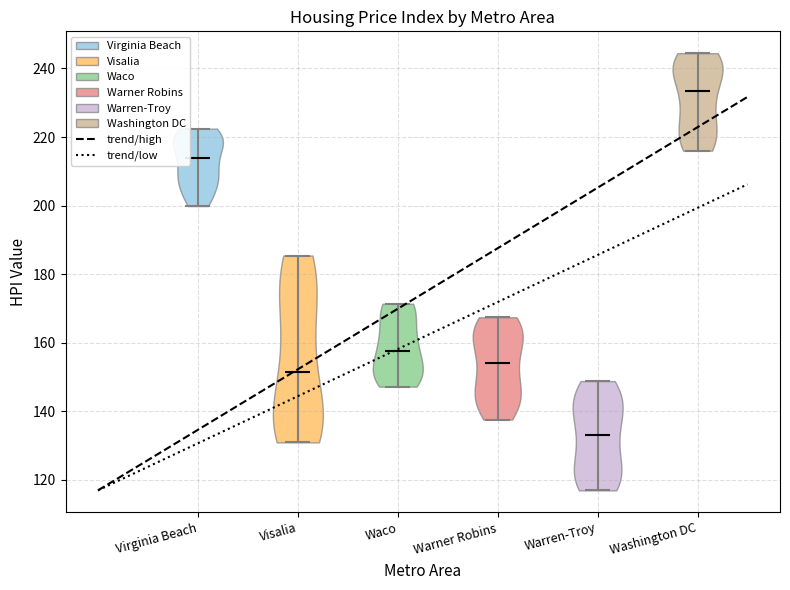

Reading left to right, read every violin against the y-axis: where its median line is, and the lowest and highest points it reaches. The values are not printed on the chart, so give them approximately, as read against the axis.

Virginia Beach: median line 214, lowest point 200, highest point 222
Visalia: median line 152, lowest point 130, highest point 186
Waco: median line 158, lowest point 148, highest point 172
Warner Robins: median line 154, lowest point 138, highest point 168
Warren-Troy: median line 134, lowest point 116, highest point 148
Washington DC: median line 234, lowest point 216, highest point 244